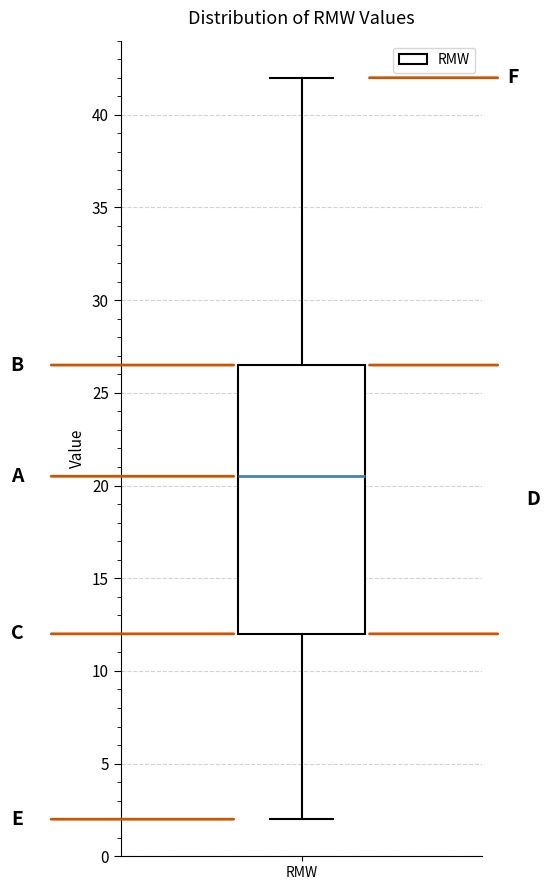

Where does the median line of the box for RMW sit on the y-axis? The values are not printed on the chart, so give them approximately, as read against the axis.

20.5